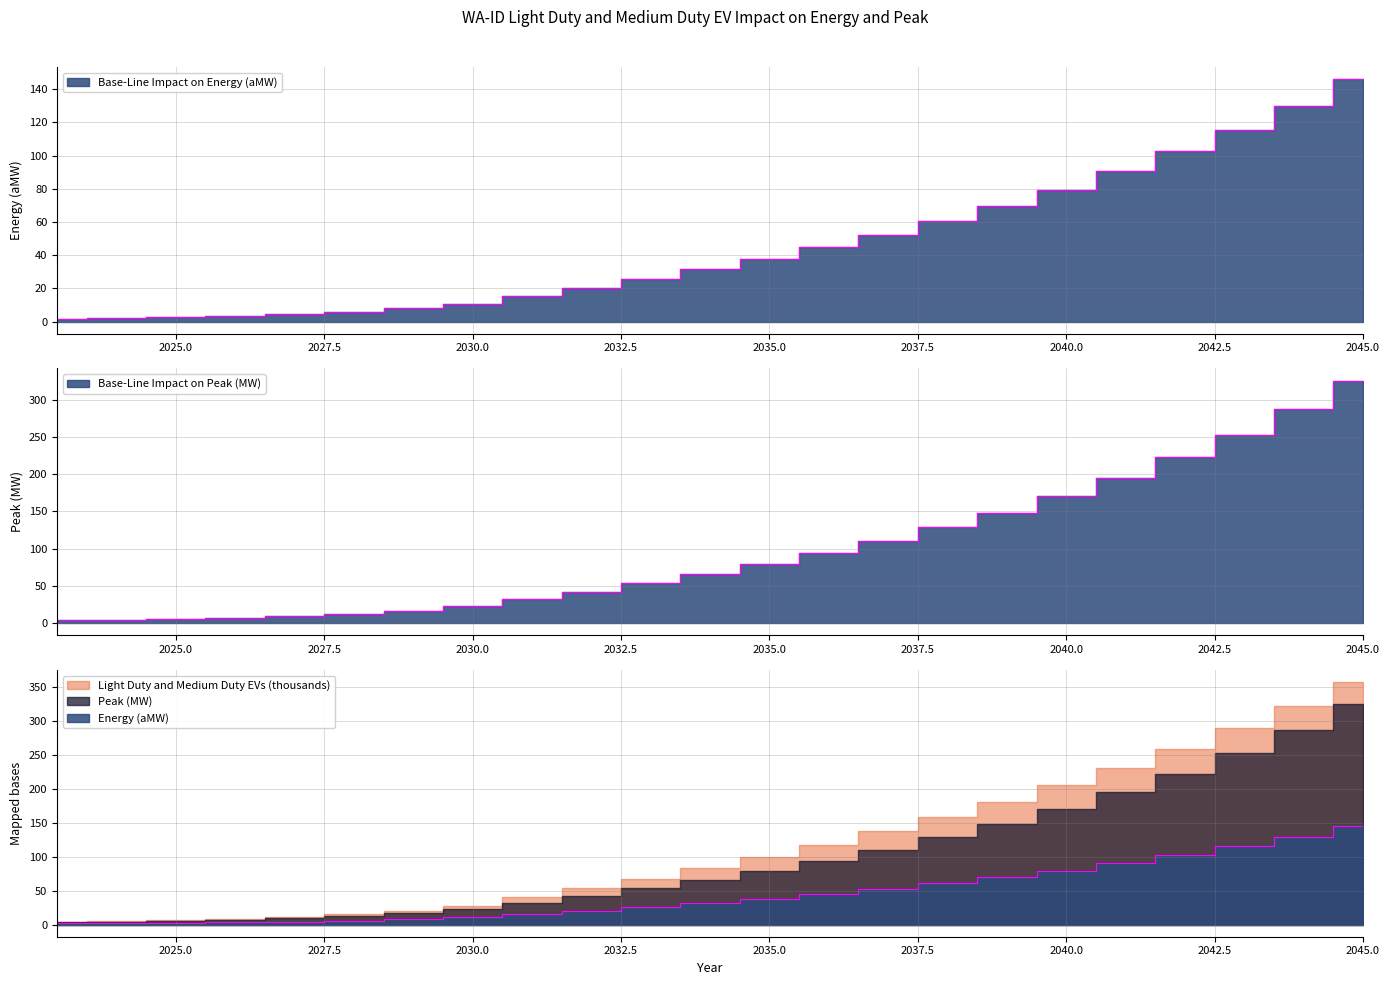

How many values in the Base-Line Impact on Peak (MW) series exceed 65?

12